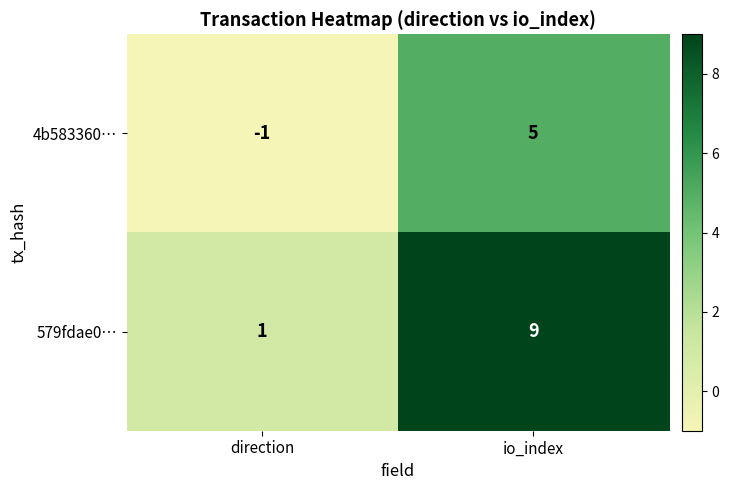

What is the average value of the 579fdae0… series?

5